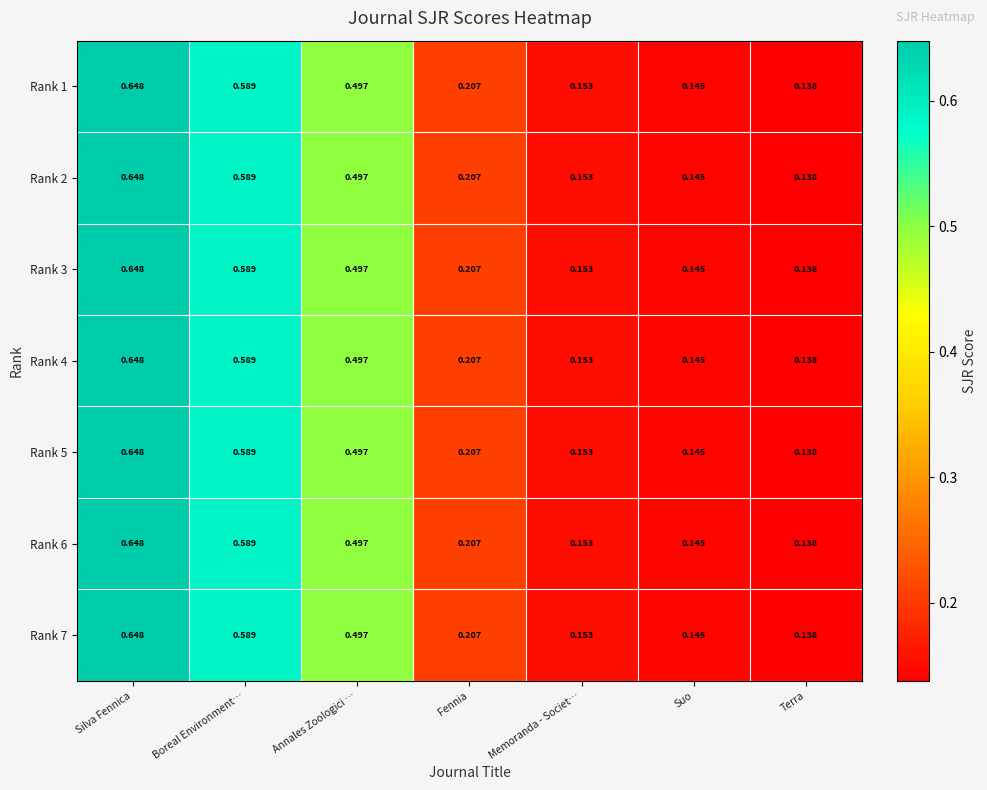

At which label is Rank 2 closest to 0?

Terra